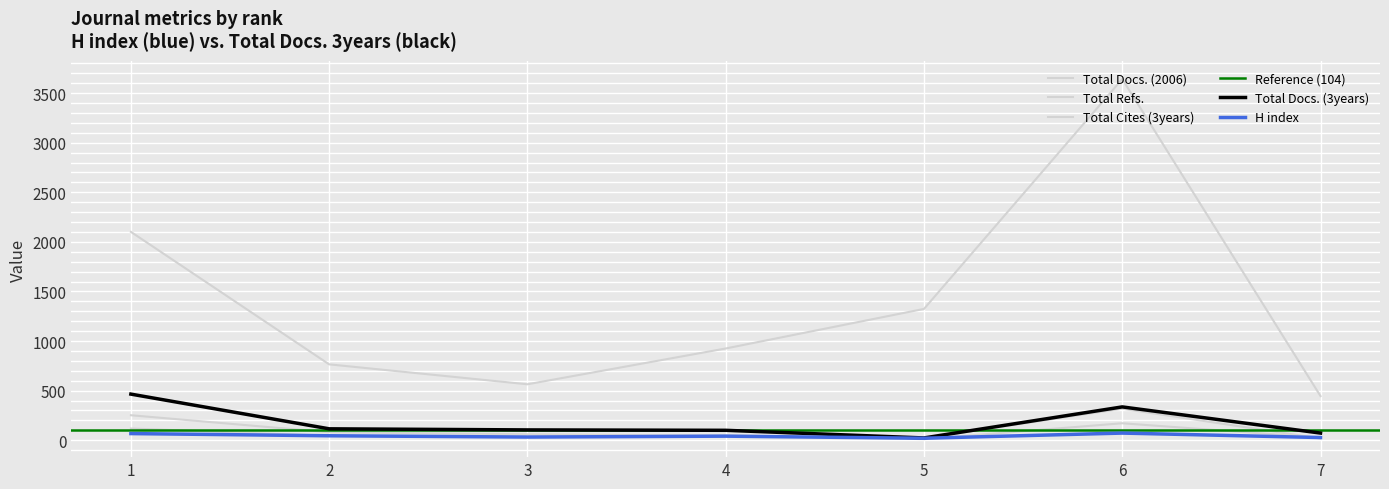

How many interior local valleys does the Total Cites (3years) series have?

1